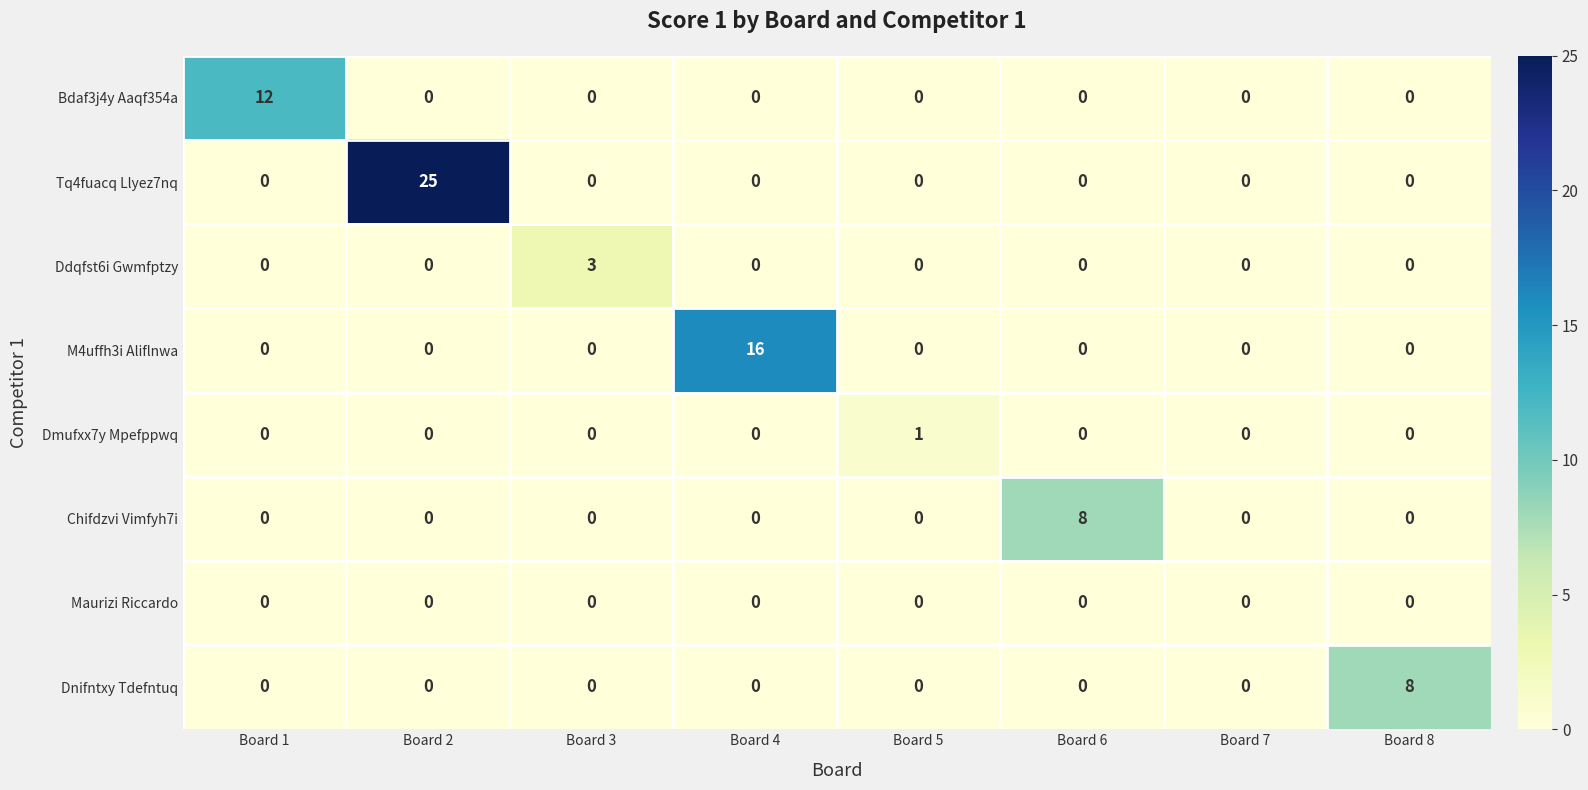

At which category is the sum across all series the highest?

Board 2